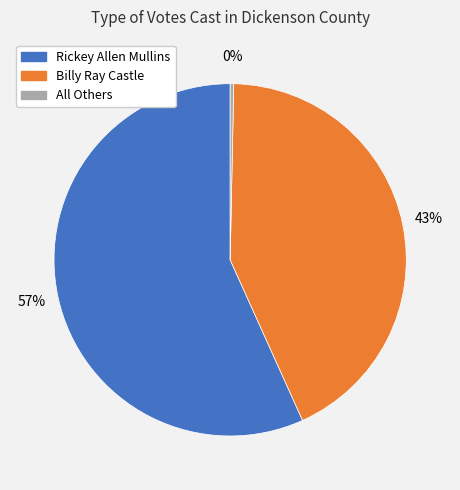

Between Rickey Allen Mullins and All Others, which is larger?

Rickey Allen Mullins